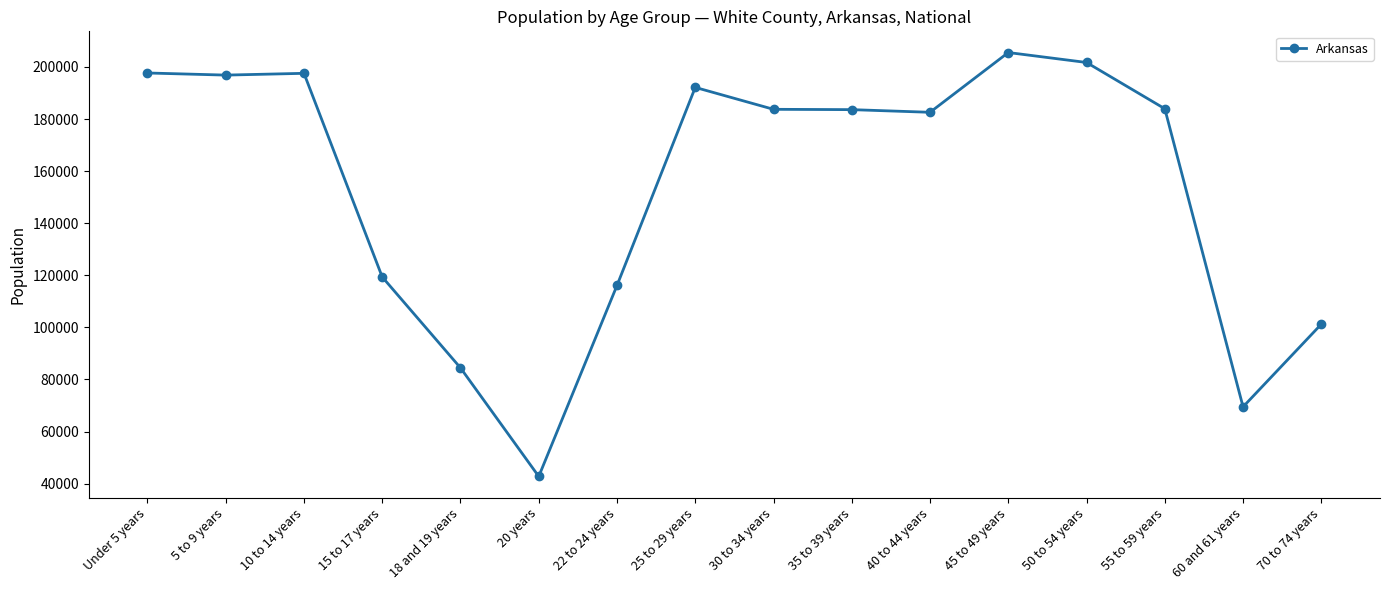

What is the value of the 3rd point from the left?

197559